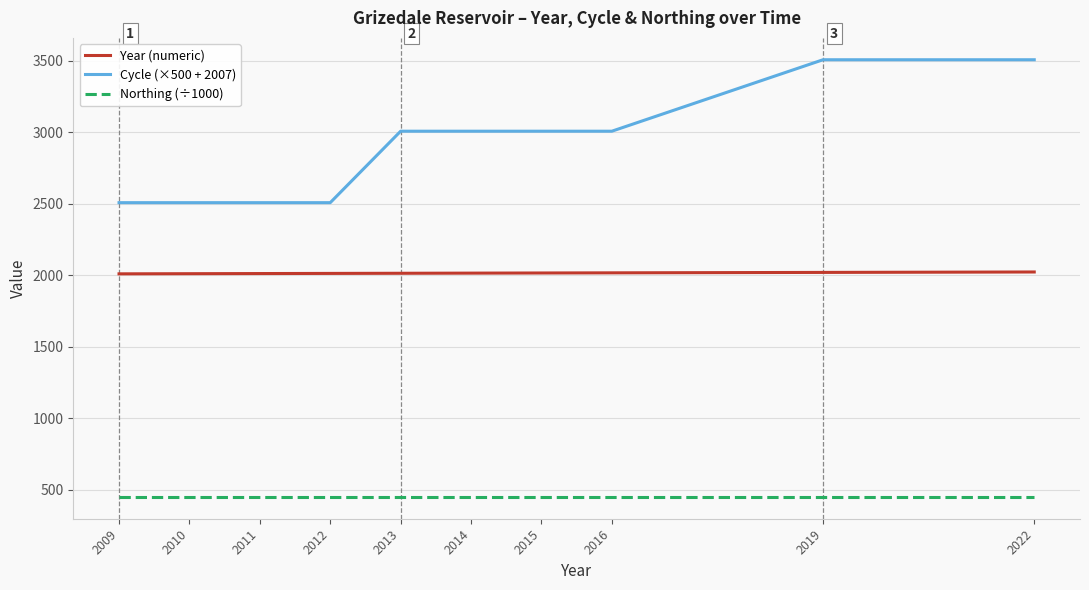

True or false: Cycle (×500 + 2007) and Northing (÷1000) intersect in this chart.

False